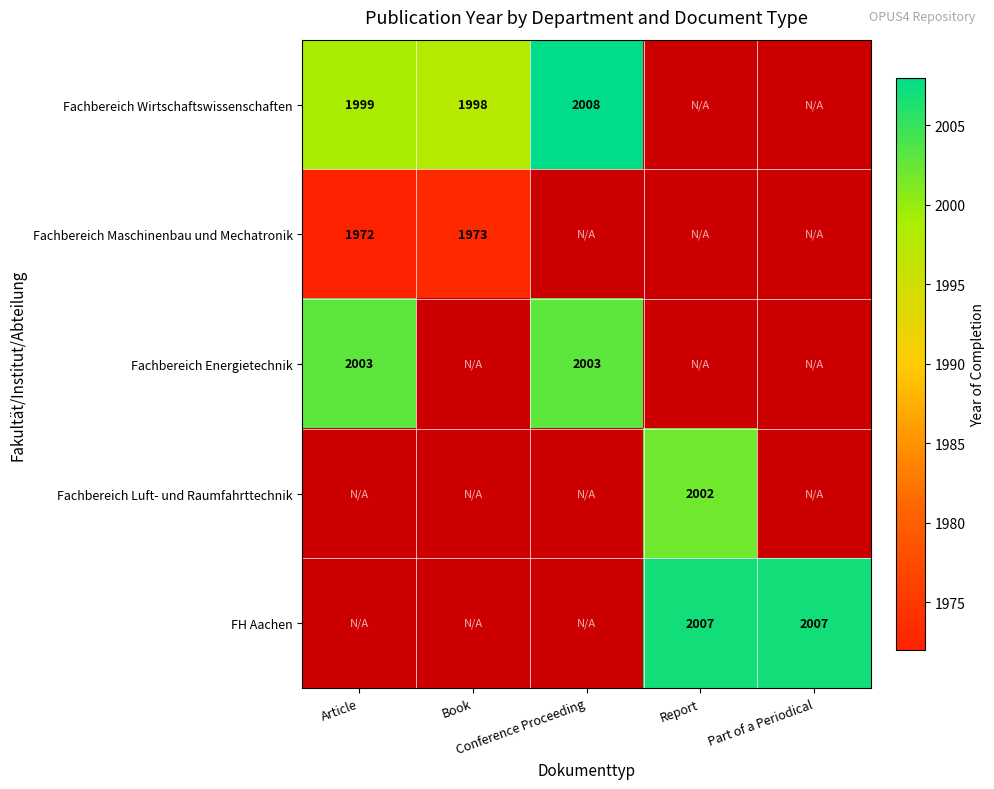

Is the value of FH Aachen at Article greater than the value of Fachbereich Maschinenbau und Mechatronik at Report?

No